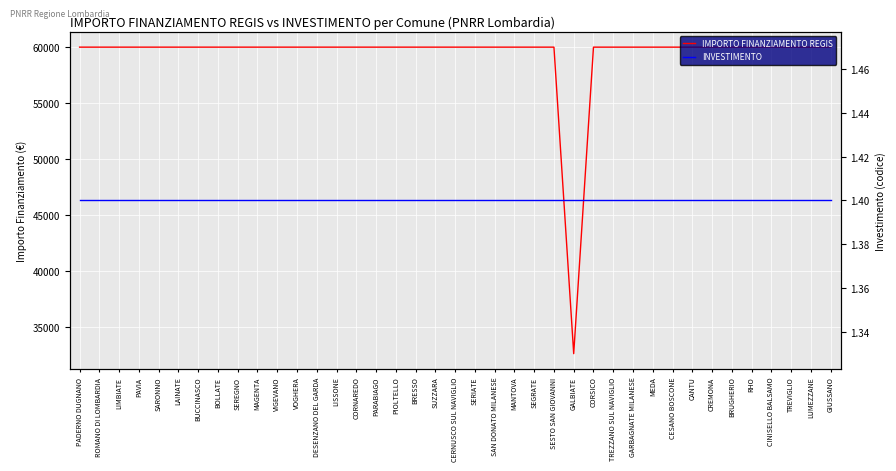

Read the IMPORTO FINANZIAMENTO REGIS value at SESTO SAN GIOVANNI.

59966.0